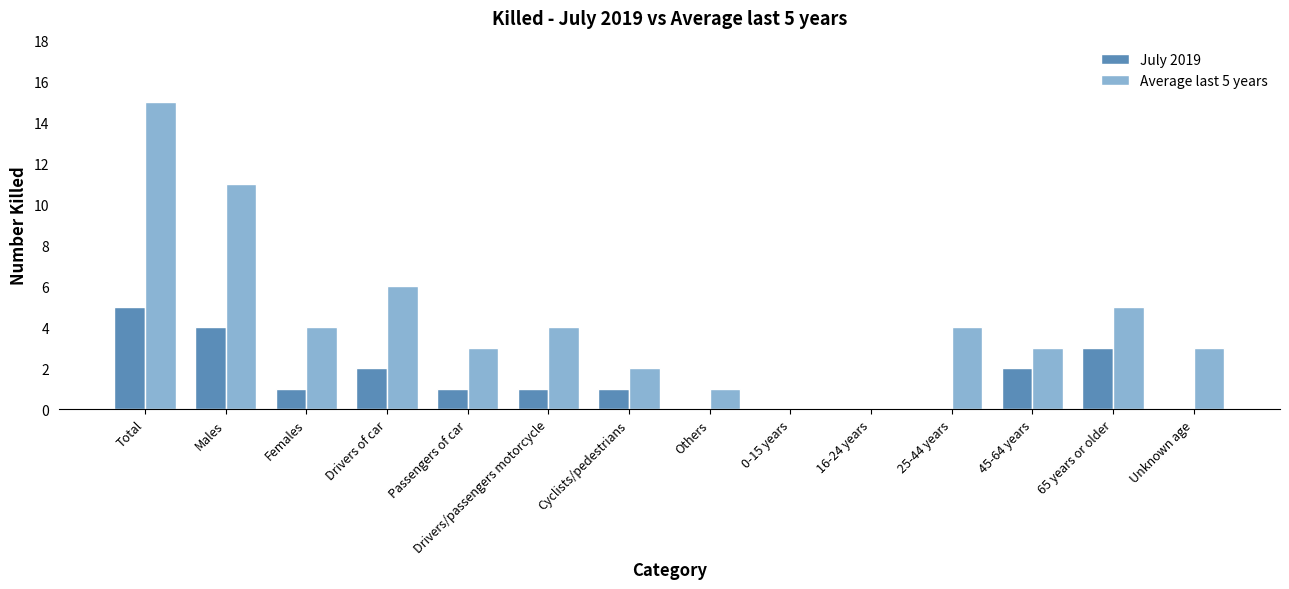

Which series changed the most between 45-64 years and Unknown age?

July 2019